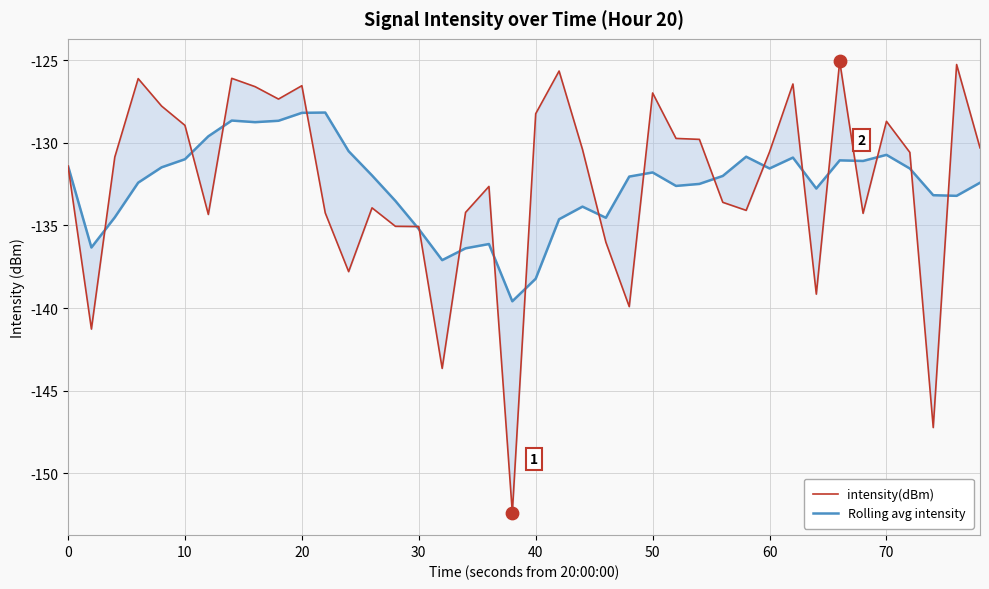

At how many categories does at least one series exceed -130?

18